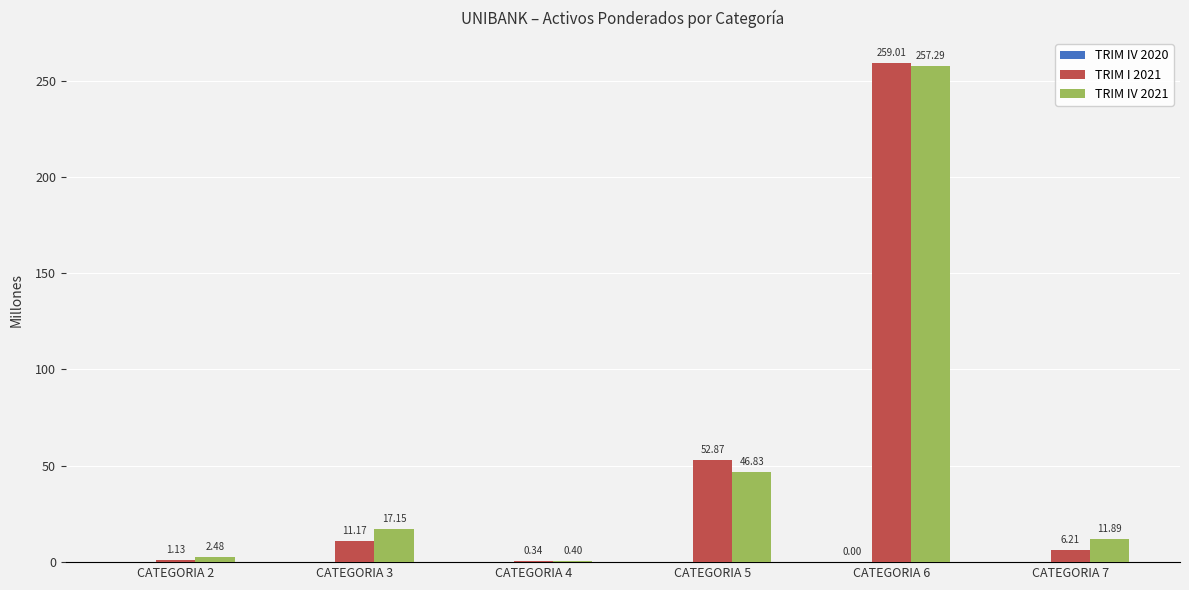

What is the sum of all TRIM I 2021 values?

330.7